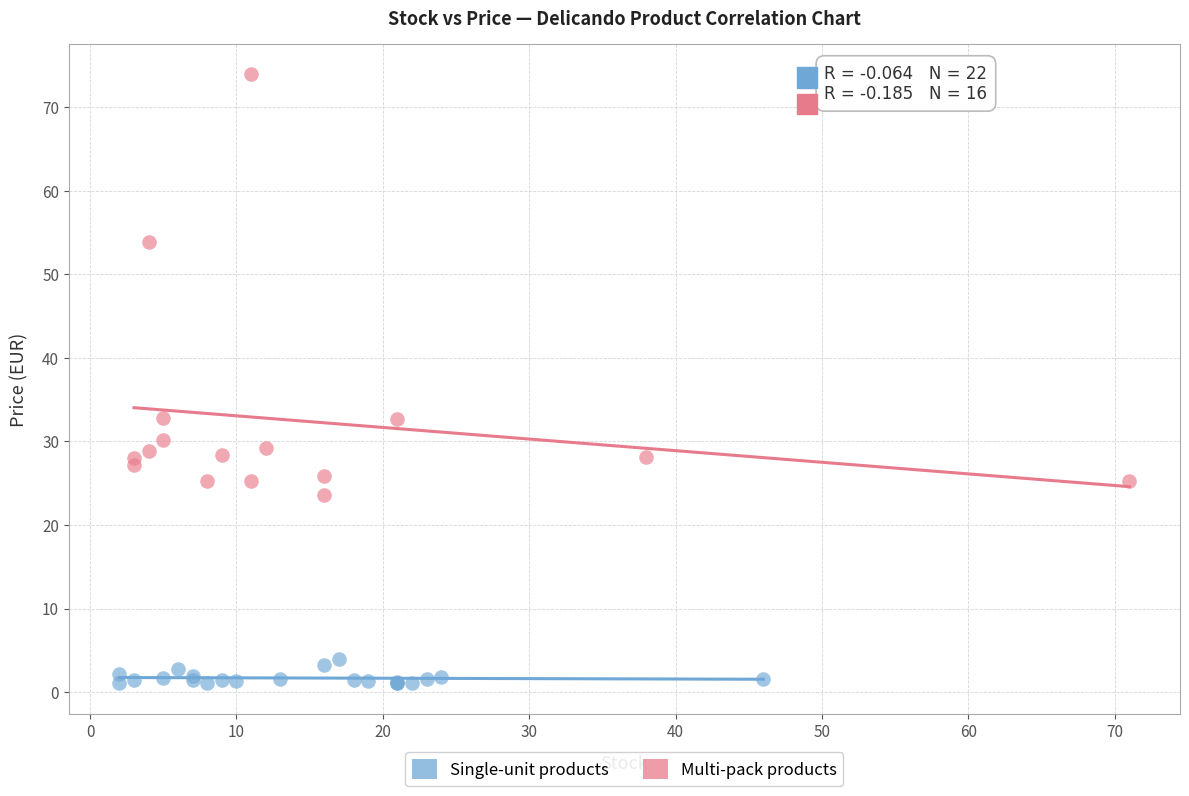

Which series has the largest Y range (max minus min)?

Multi-pack products